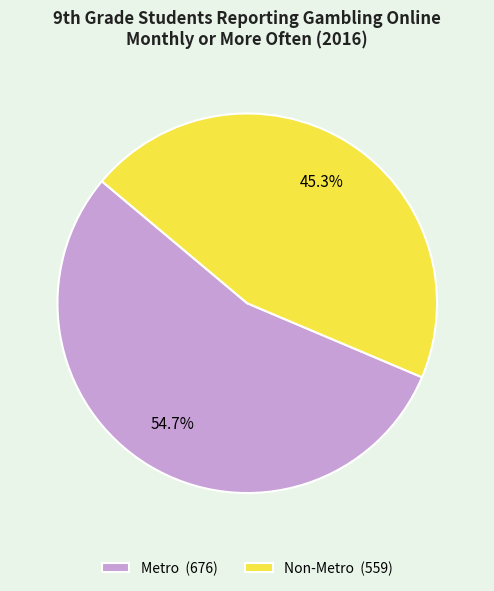

Is there any slice that represents more than half of the pie?

Yes